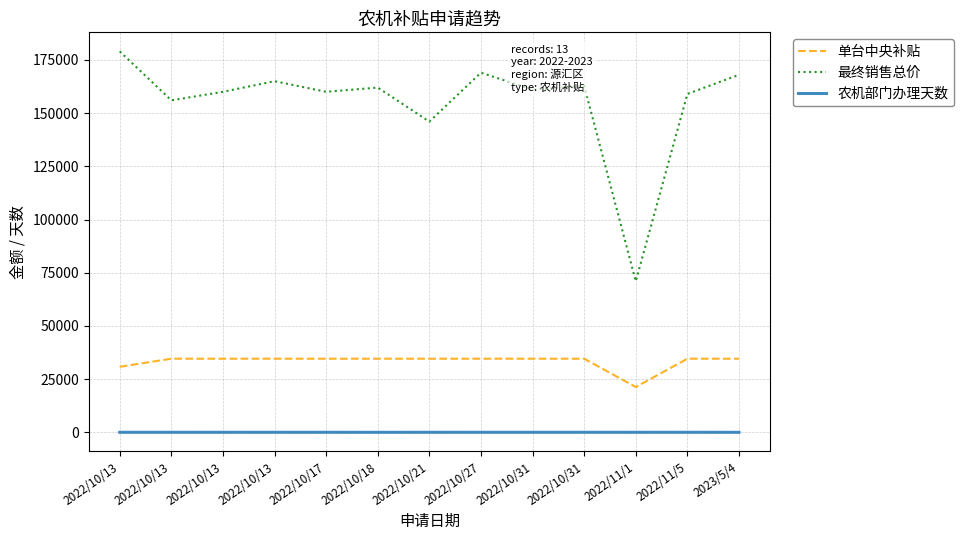

Is the value of 农机部门办理天数 at 2022/10/17 greater than the value of 最终销售总价 at 2022/10/31?

No